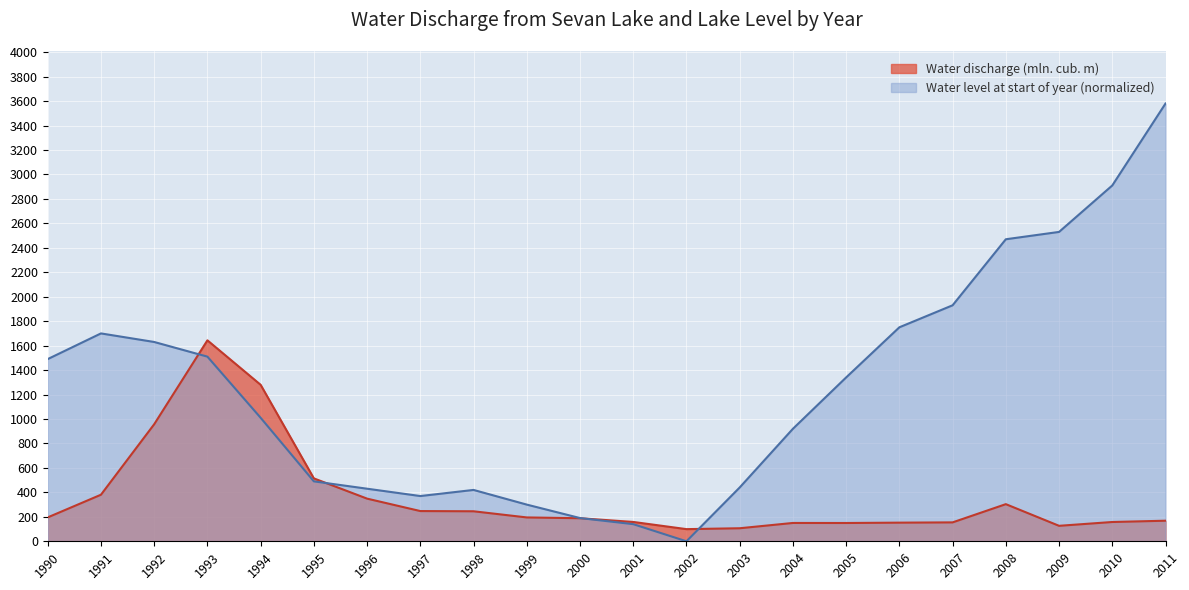

What value does the Water level at start of year series have at 1994?

1010.0